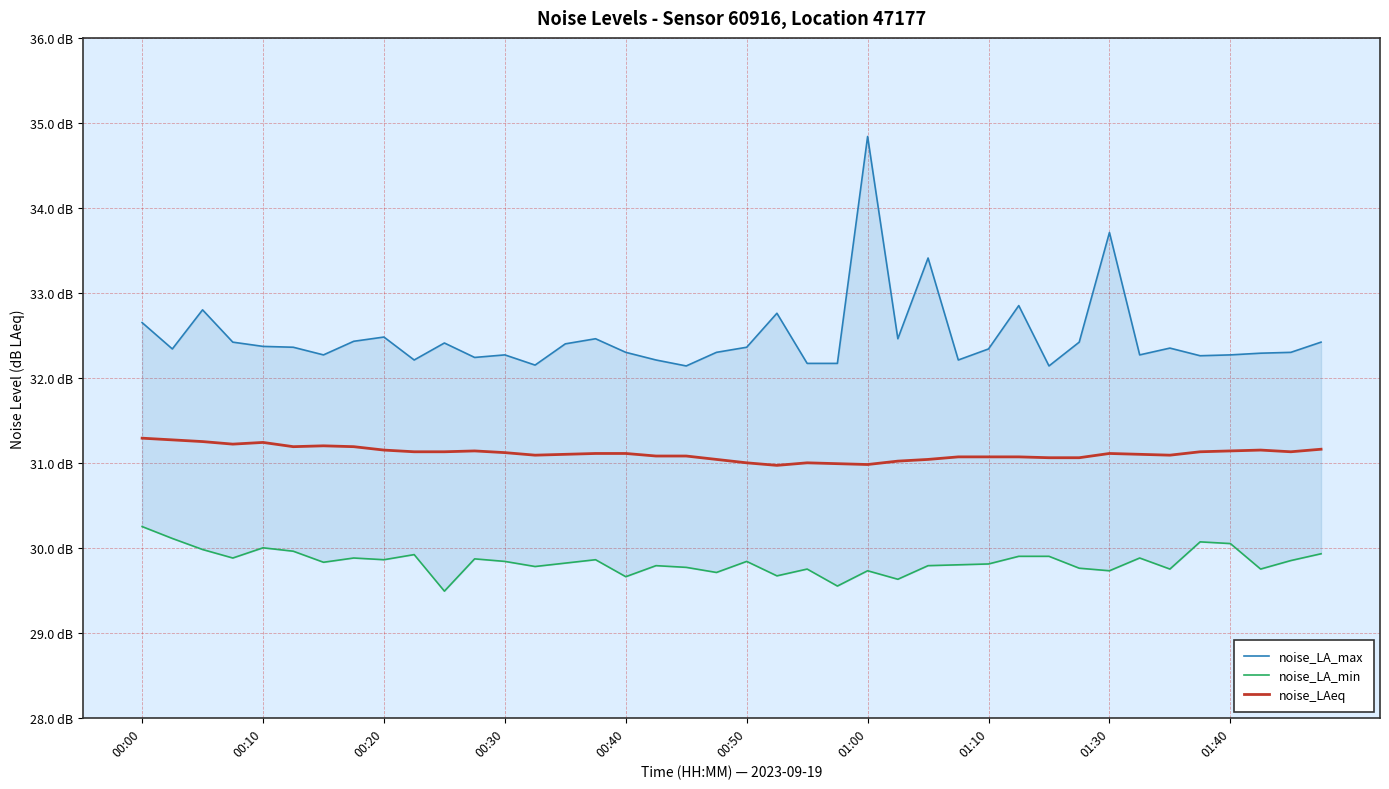

How many lines are shown in the chart?

3